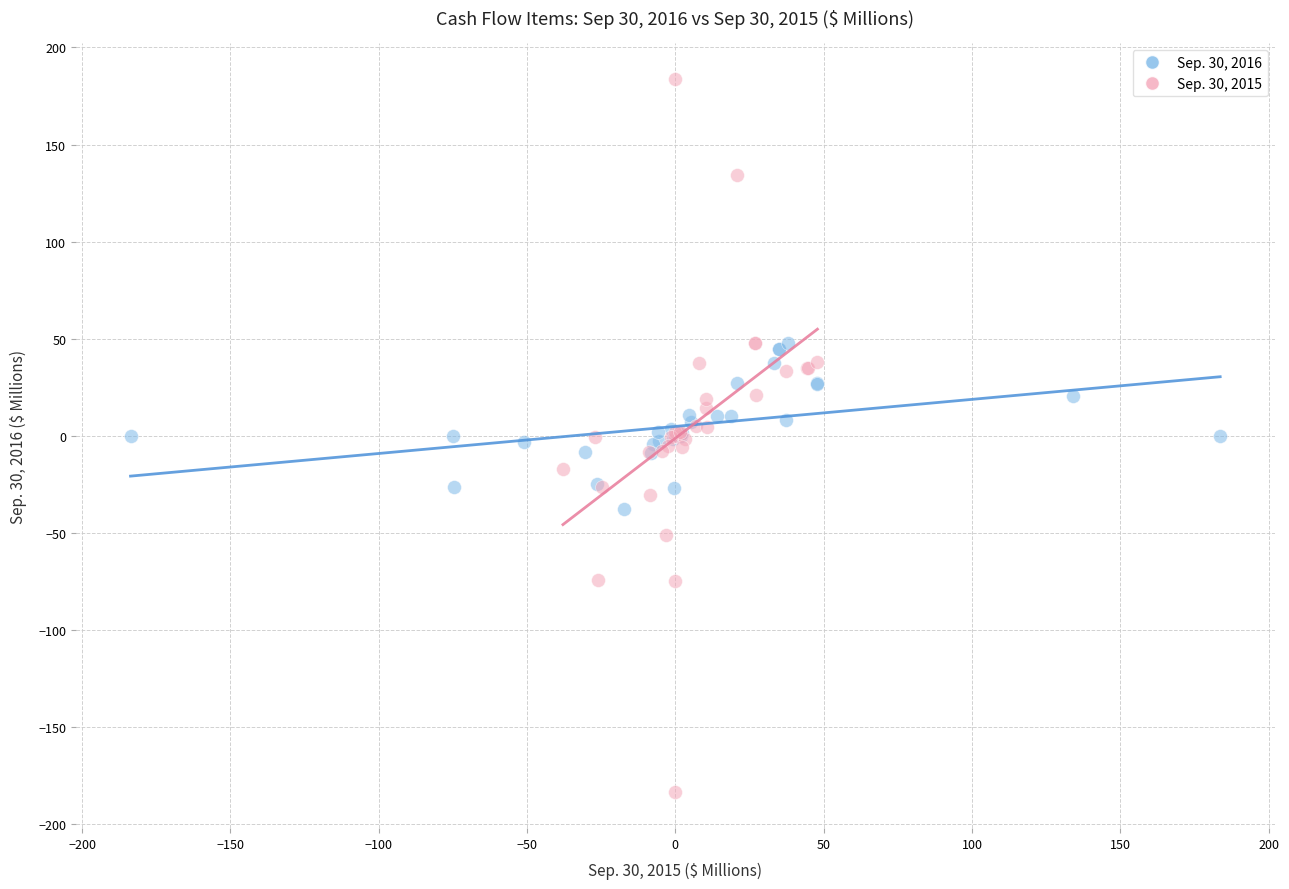

Which series reaches the maximum Y coordinate?

Sep. 30, 2015